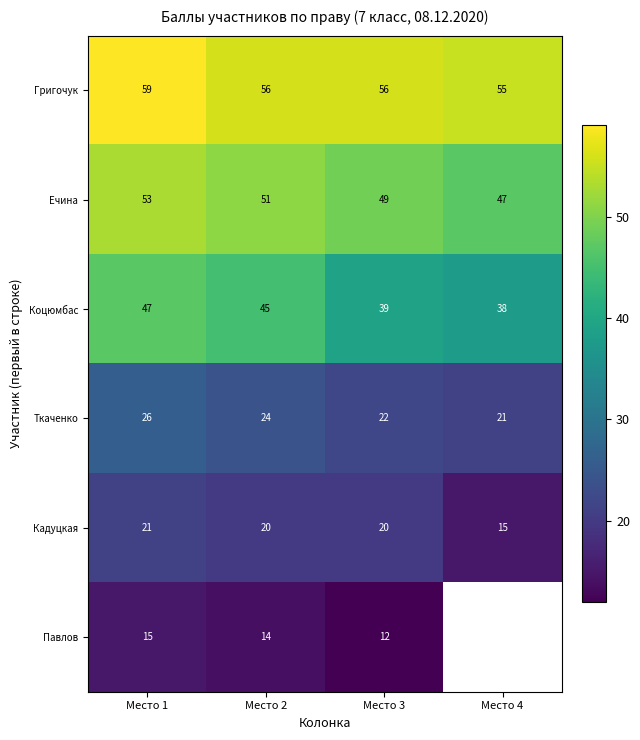

What is the difference between the Коцюмбас values at Место 3 and Место 1?

8